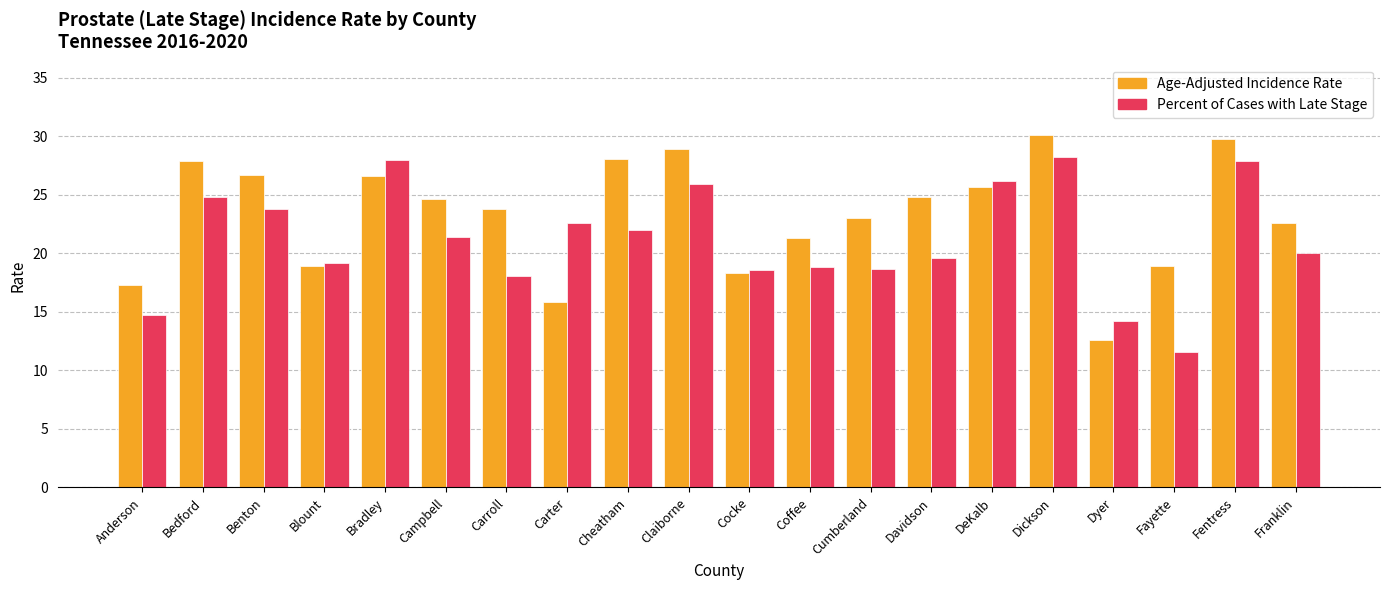

Which category has the lowest value in the Age-Adjusted Incidence Rate series?

Dyer